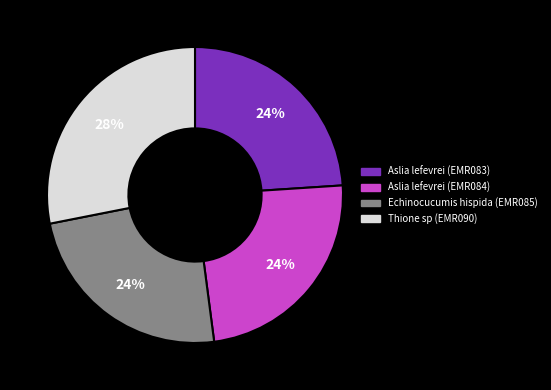

The Echinocucumis hispida (EMR085) slice represents 24% of the pie. True or false?

True